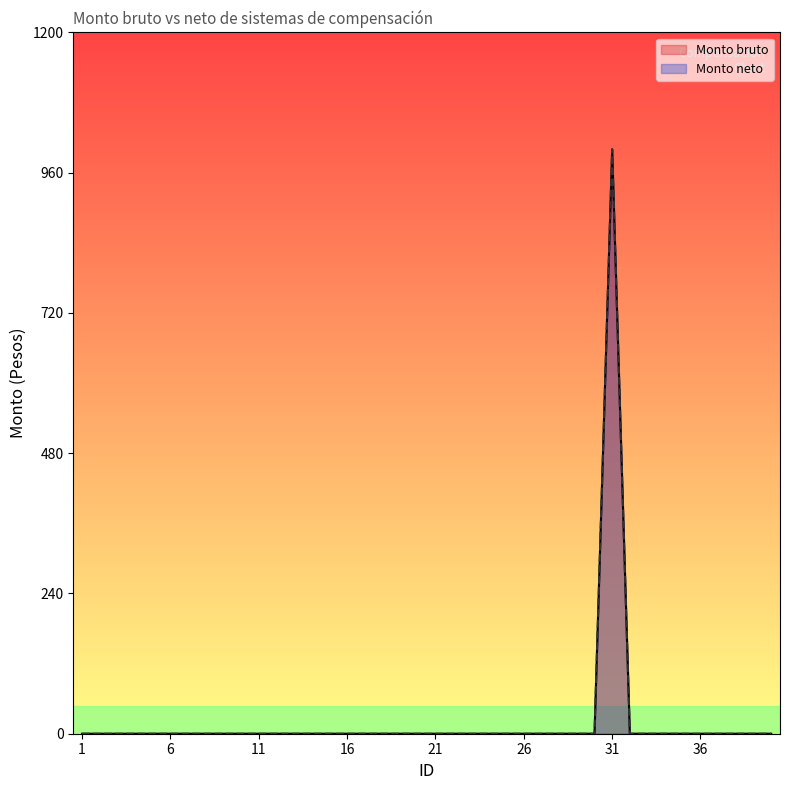

Reading left to right, transcribe all the data shown in this chart.

Monto bruto: 1=0	2=0	3=0	4=0	5=0	6=0	7=0	8=0	9=0	10=0	11=0	12=0	13=0	14=0	15=0	16=0	17=0	18=0	19=0	20=0	21=0	22=0	23=0	24=0	25=0	26=0	27=0	28=0	29=0	30=0	31=1000	32=0	33=0	34=0	35=0	36=0	37=0	38=0	39=0	40=0
Monto neto: 1=0	2=0	3=0	4=0	5=0	6=0	7=0	8=0	9=0	10=0	11=0	12=0	13=0	14=0	15=0	16=0	17=0	18=0	19=0	20=0	21=0	22=0	23=0	24=0	25=0	26=0	27=0	28=0	29=0	30=0	31=1000	32=0	33=0	34=0	35=0	36=0	37=0	38=0	39=0	40=0